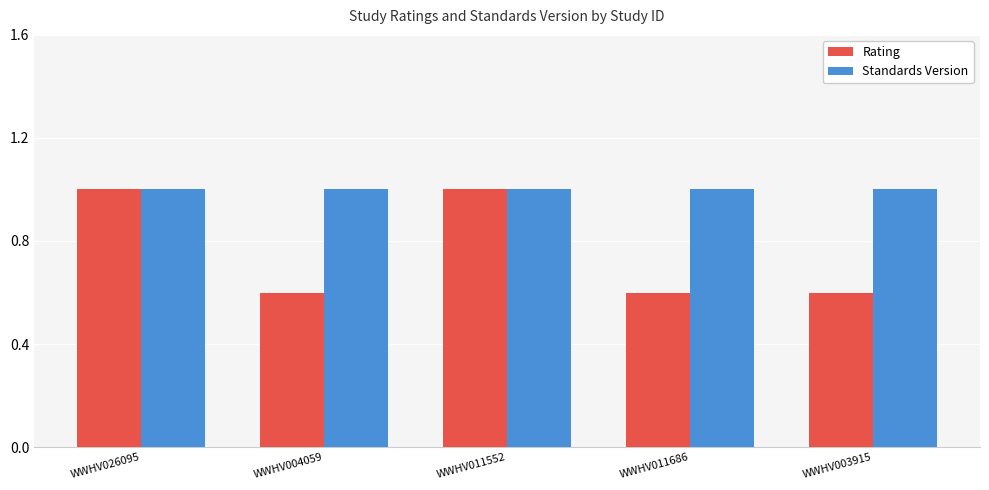

What is the minimum value shown in the chart?

0.6